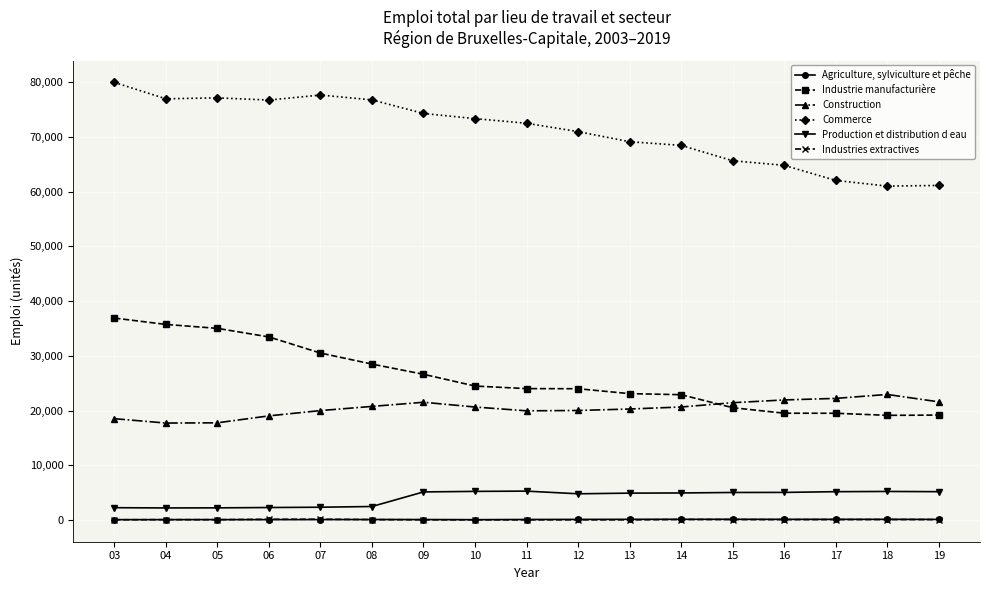

What is the greatest value displayed?

79967